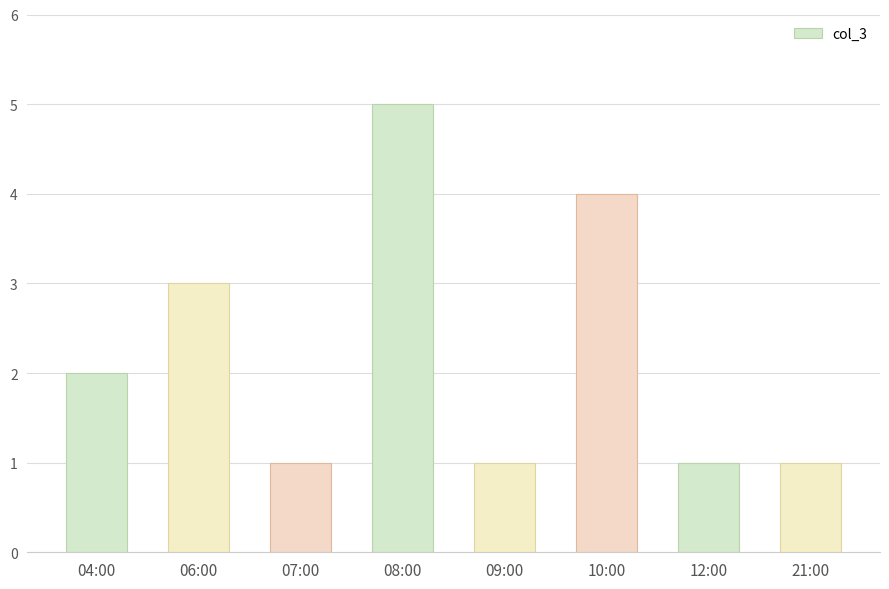

What is the sum of the values at 06:00 and 21:00?

4